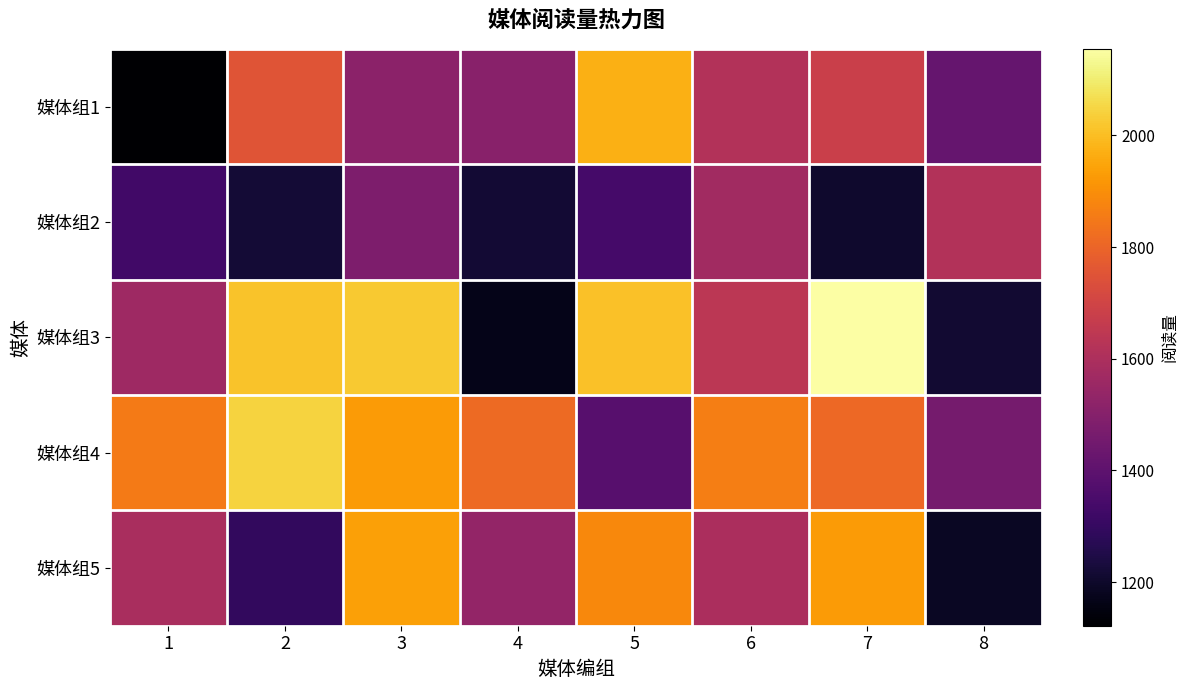

Rank the series at 7 from highest to lowest value.

媒体组3, 媒体组5, 媒体组4, 媒体组1, 媒体组2